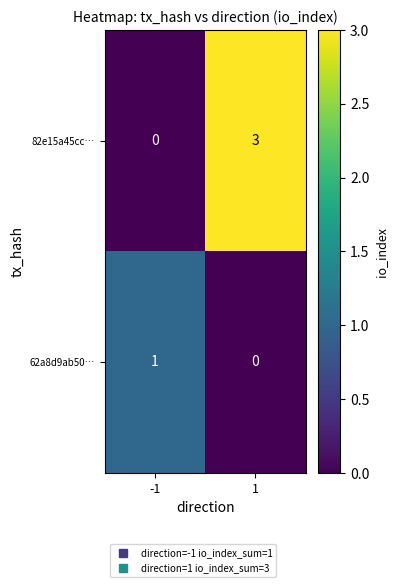

Is it true that 82e15a45cc… equals 2 at -1?

False